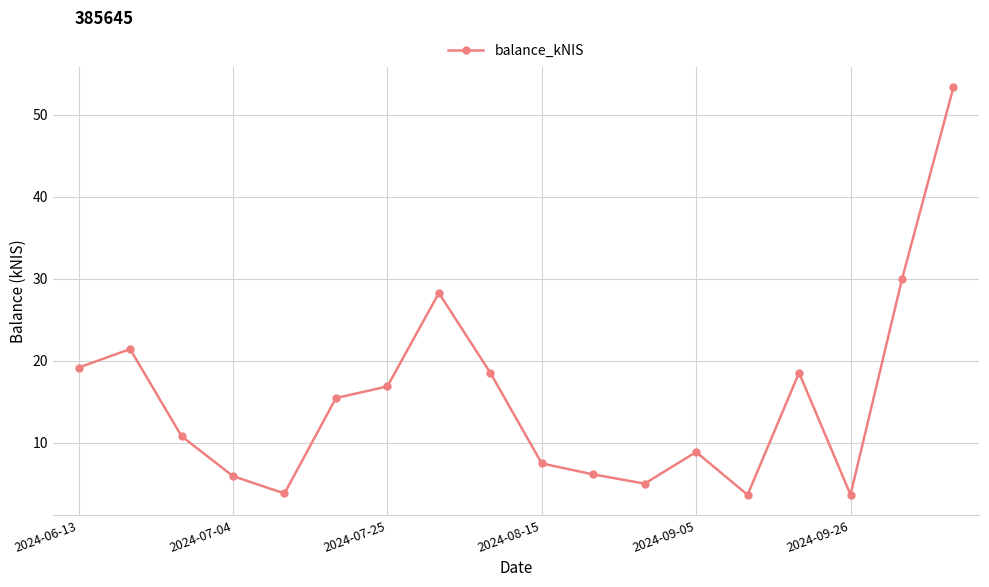

What is the value of the 12th point from the left?

5.0